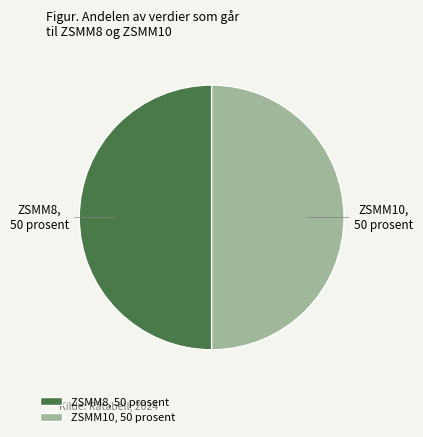

Approximately how many times larger is the value at ZSMM10, 50 prosent compared to ZSMM8, 50 prosent?

1.0